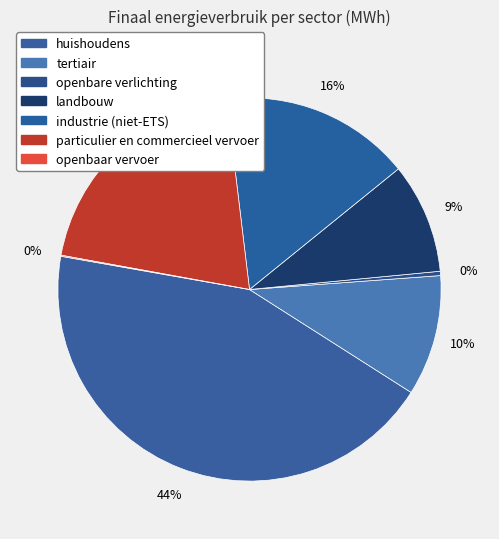

To the nearest percent, what is the difference between the largest and smallest slice percentages?

44%